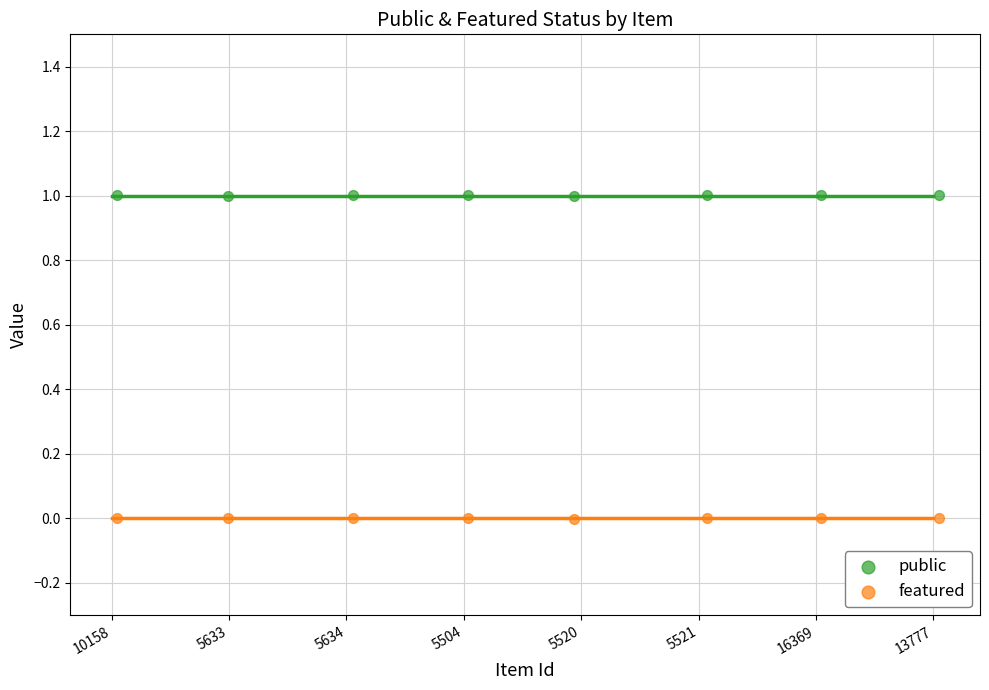

Across all data points, what is the range of Y values (max minus min)?

1.0